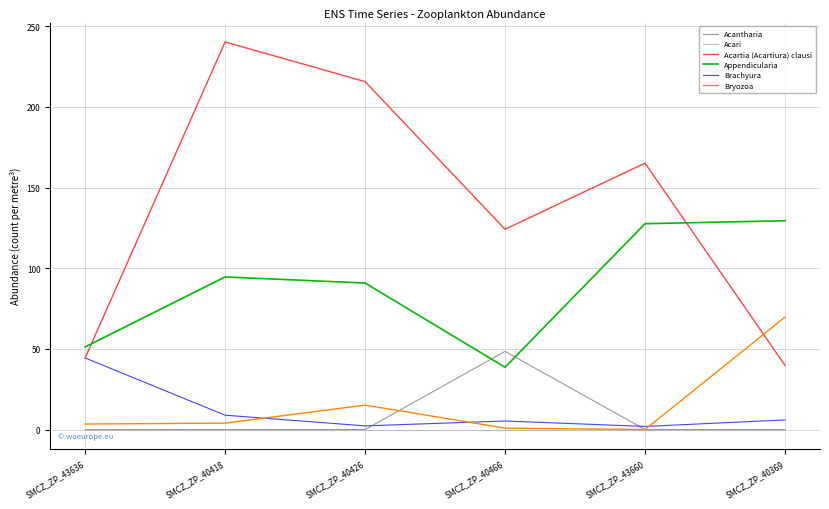

What are all the series names shown in the legend?

Acantharia, Acari, Acartia (Acartiura) clausi, Appendicularia, Brachyura, Bryozoa